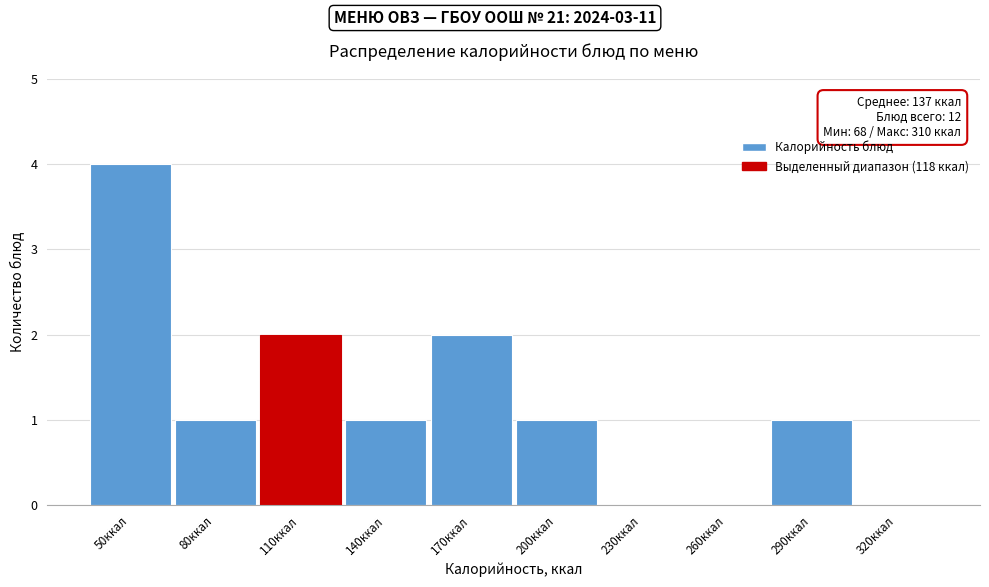

Reading left to right, extract all data points from this chart.

50ккал=4	80ккал=1	110ккал=2	140ккал=1	170ккал=2	200ккал=1	230ккал=0	260ккал=0	290ккал=1	320ккал=0